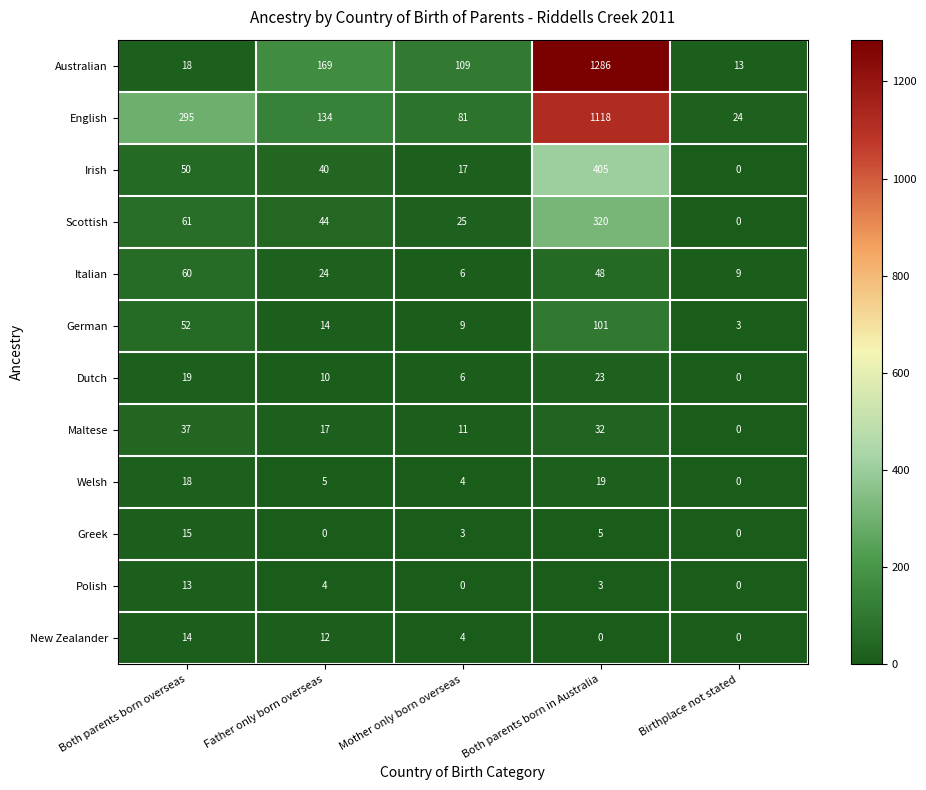

What is the lowest value of the German series?

3